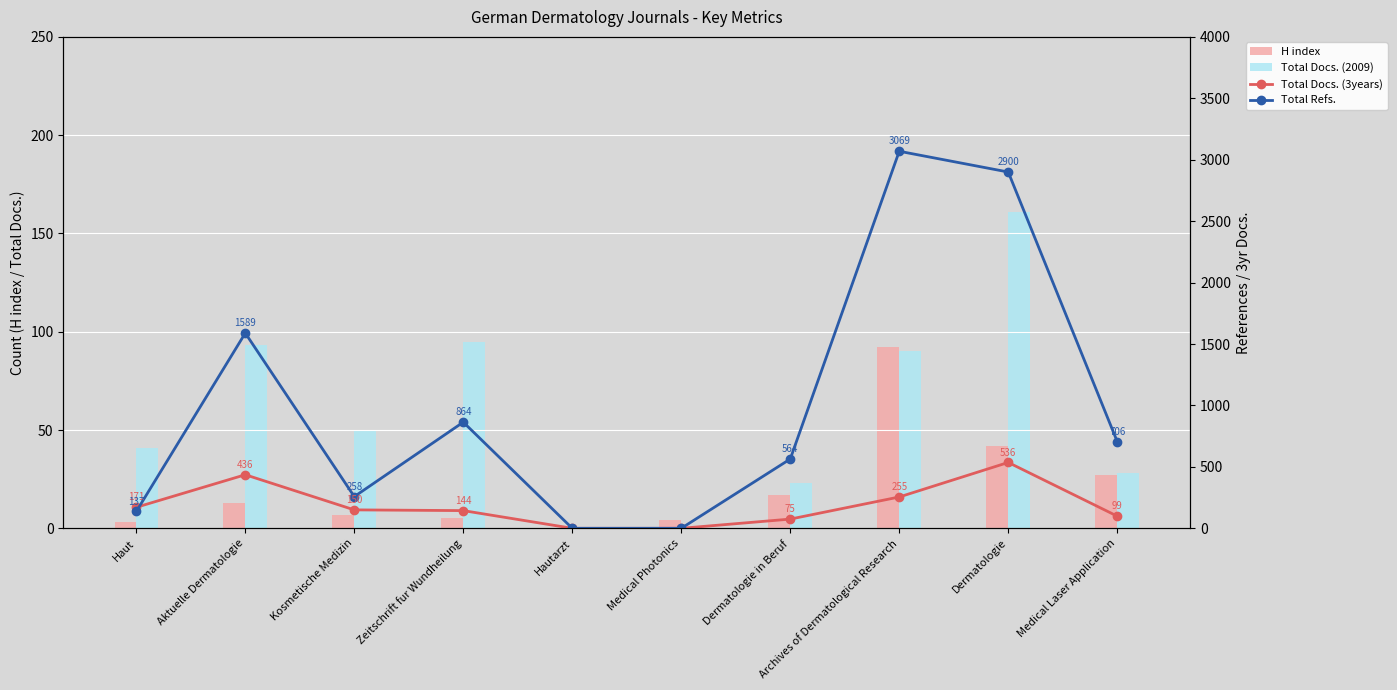

The H index series shows 7 at Medical Photonics. True or false?

False